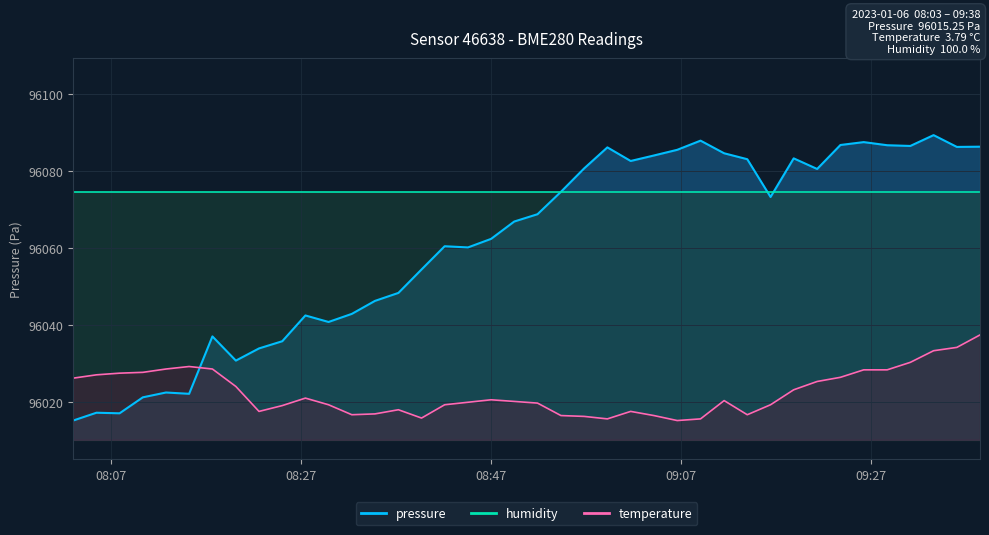

What is the value of the temperature point at the 13th from the left?

96016.8